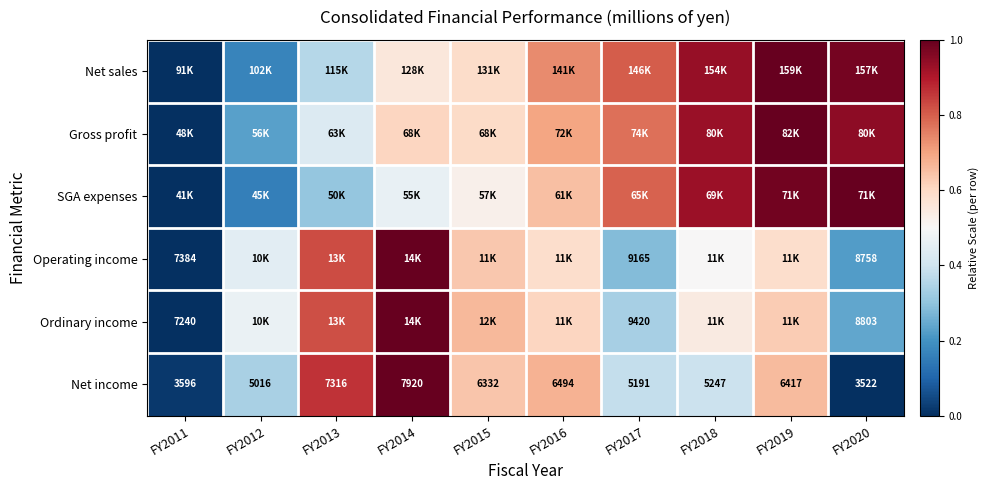

At which category is the sum across all series the highest?

FY2019